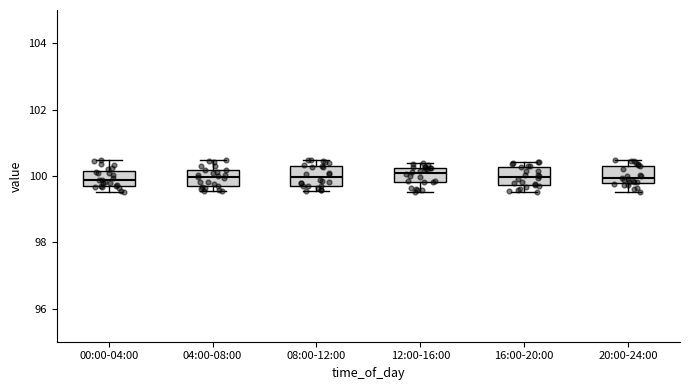

Reading left to right, transcribe this box plot: for each box, give where its median line is, the range the box spans, and where its two whiskers end, as read against the y-axis. The values are not printed on the chart, so give them approximately, as read against the axis.

00:00-04:00: median 99.8, box 99.6 to 100.2, whiskers 99.6 (just below the box's lower edge) to 100.4
04:00-08:00: median 100.0, box 99.6 to 100.2, whiskers 99.6 (just below the box's lower edge) to 100.4
08:00-12:00: median 100.0, box 99.6 to 100.4, whiskers 99.6 (just below the box's lower edge) to 100.4 (just above the box's upper edge)
12:00-16:00: median 100.0, box 99.8 to 100.2, whiskers 99.6 to 100.4
16:00-20:00: median 100.0, box 99.8 to 100.2, whiskers 99.6 to 100.4
20:00-24:00: median 100.0, box 99.8 to 100.4, whiskers 99.6 to 100.4 (just above the box's upper edge)